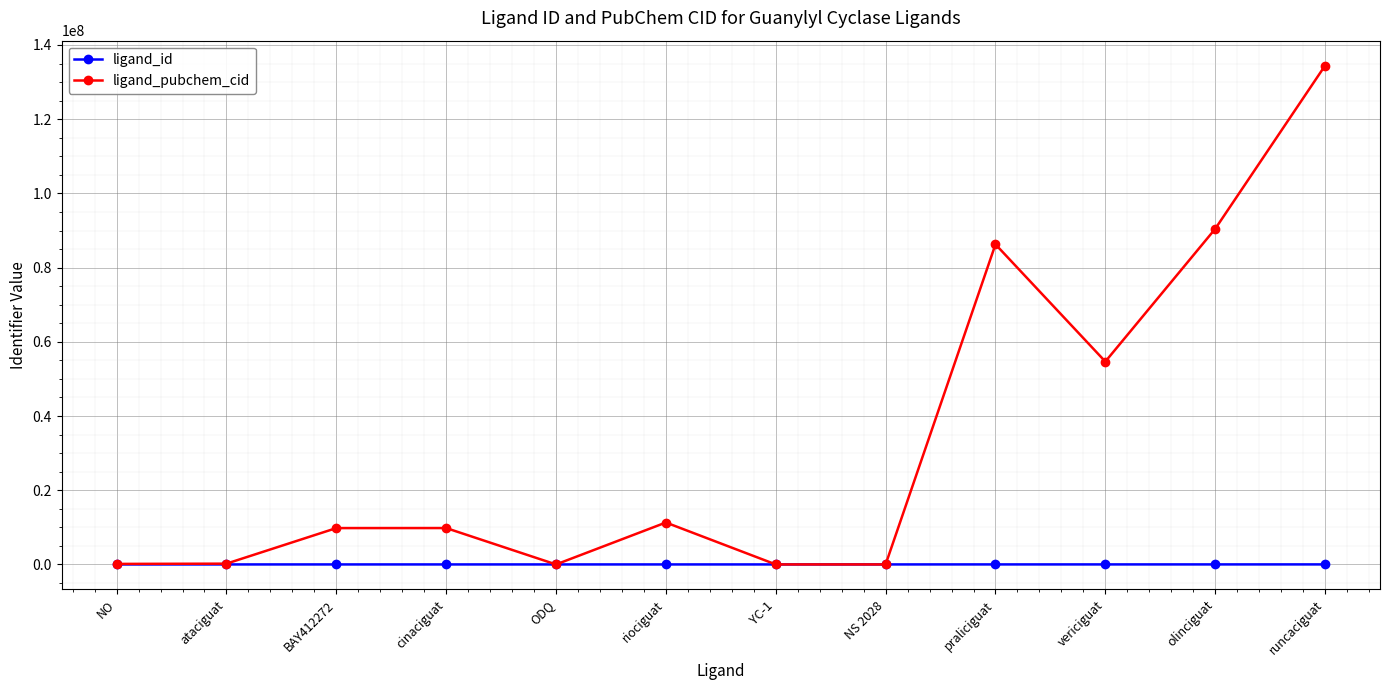

What is the value of the ligand_id point at the 7th from the left?

5291